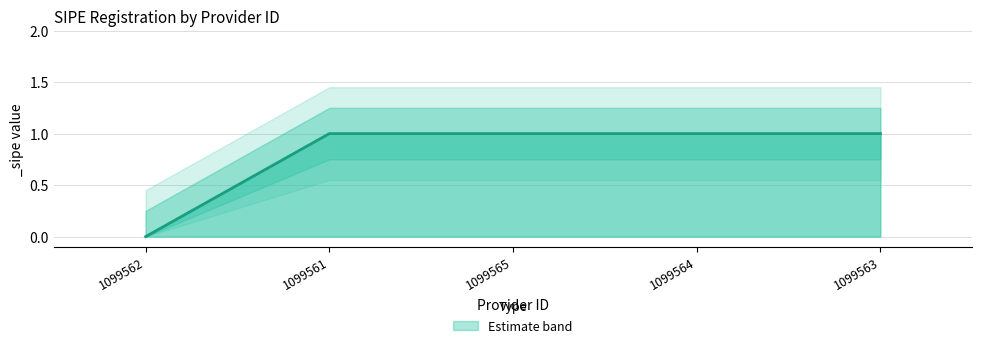

Is it true that the value at 1099564 is 1?

False